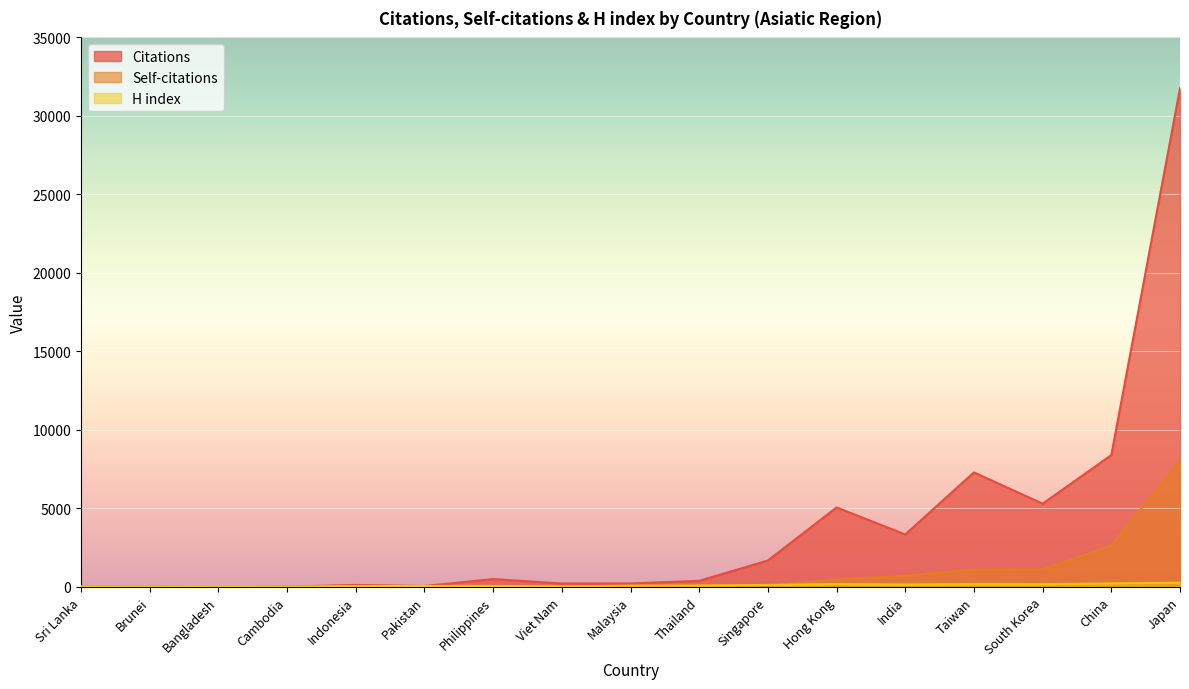

Reading right to left, what are all the values shown in this chart?

Citations: Japan=31753	China=8388	South Korea=5293	Taiwan=7289	India=3333	Hong Kong=5056	Singapore=1675	Thailand=380	Malaysia=213	Viet Nam=210	Philippines=492	Pakistan=51	Indonesia=118	Cambodia=11	Bangladesh=3	Brunei=0	Sri Lanka=8
Self-citations: Japan=8052	China=2612	South Korea=1108	Taiwan=1096	India=702	Hong Kong=459	Singapore=78	Thailand=97	Malaysia=9	Viet Nam=14	Philippines=4	Pakistan=4	Indonesia=4	Cambodia=2	Bangladesh=0	Brunei=0	Sri Lanka=0
H index: Japan=264	China=214	South Korea=167	Taiwan=172	India=146	Hong Kong=178	Singapore=118	Thailand=78	Malaysia=72	Viet Nam=26	Philippines=54	Pakistan=53	Indonesia=50	Cambodia=10	Bangladesh=37	Brunei=12	Sri Lanka=25